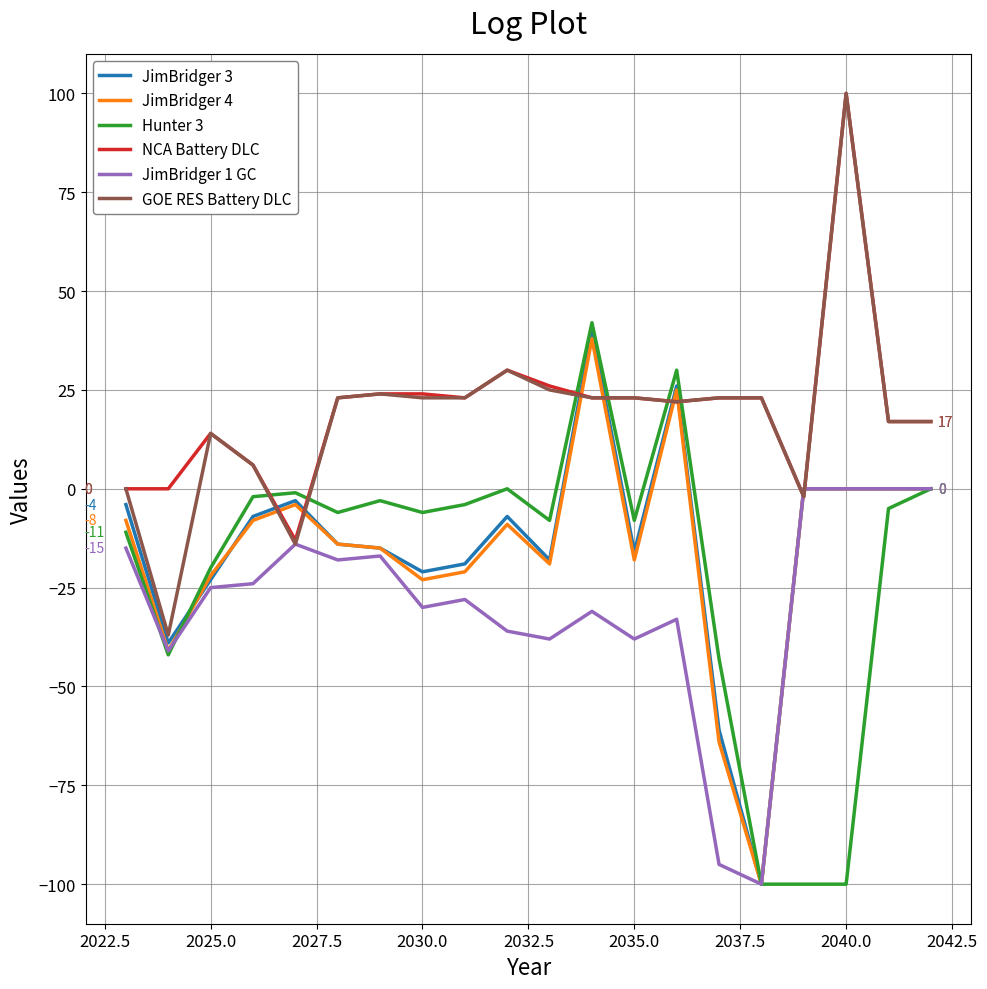

What is the highest value of the JimBridger 4 series?

38